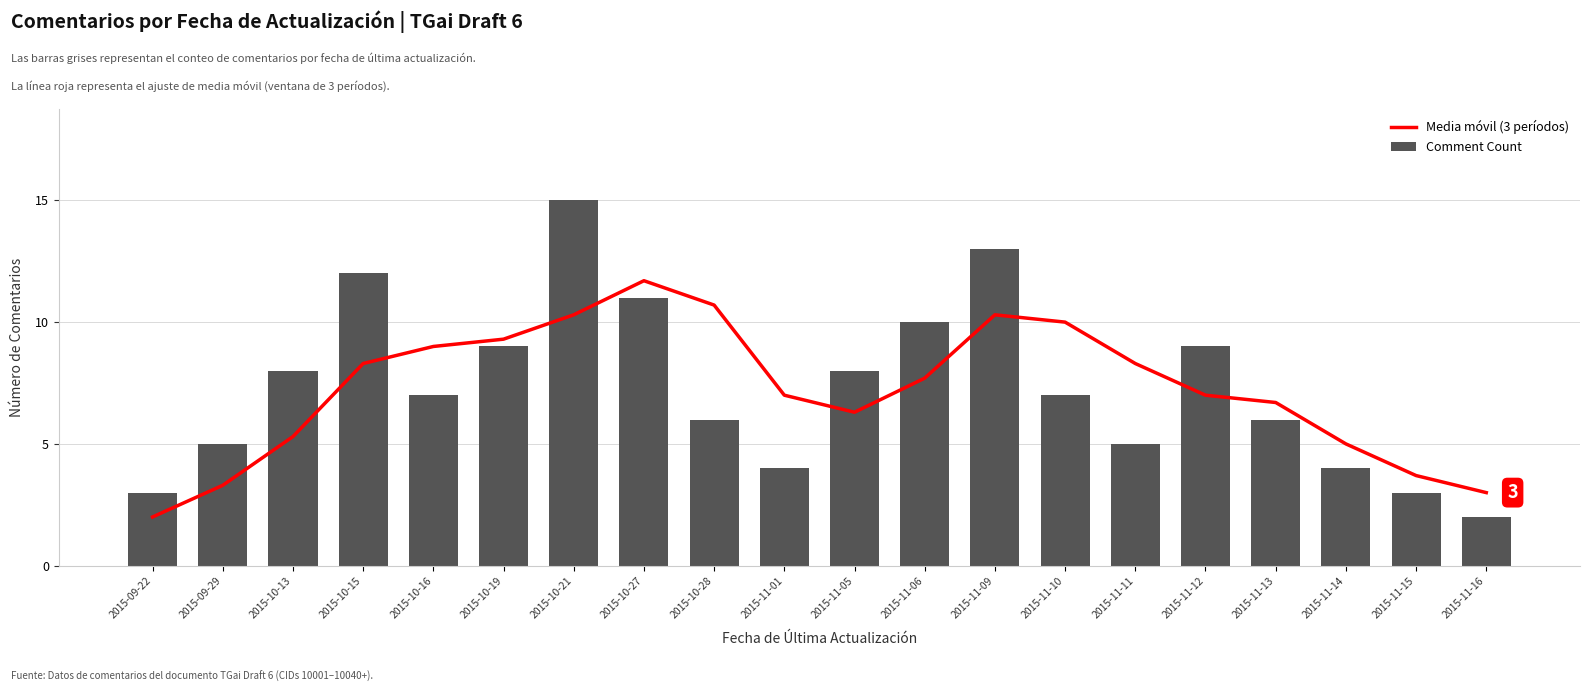

How many categories are shown in the chart?

20